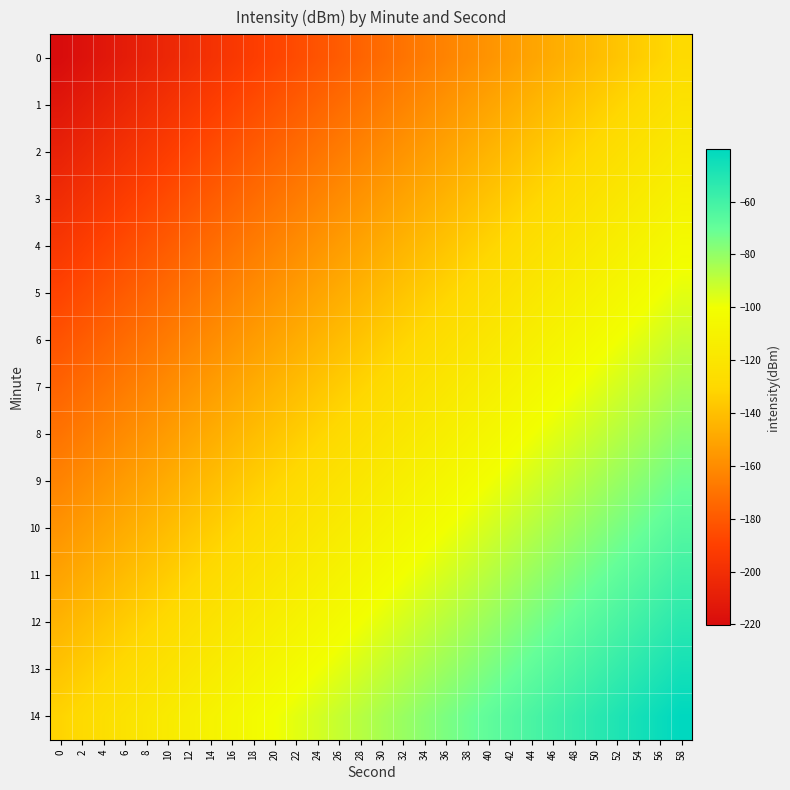

What is the spread (max minus min) of values at 32?

88.4